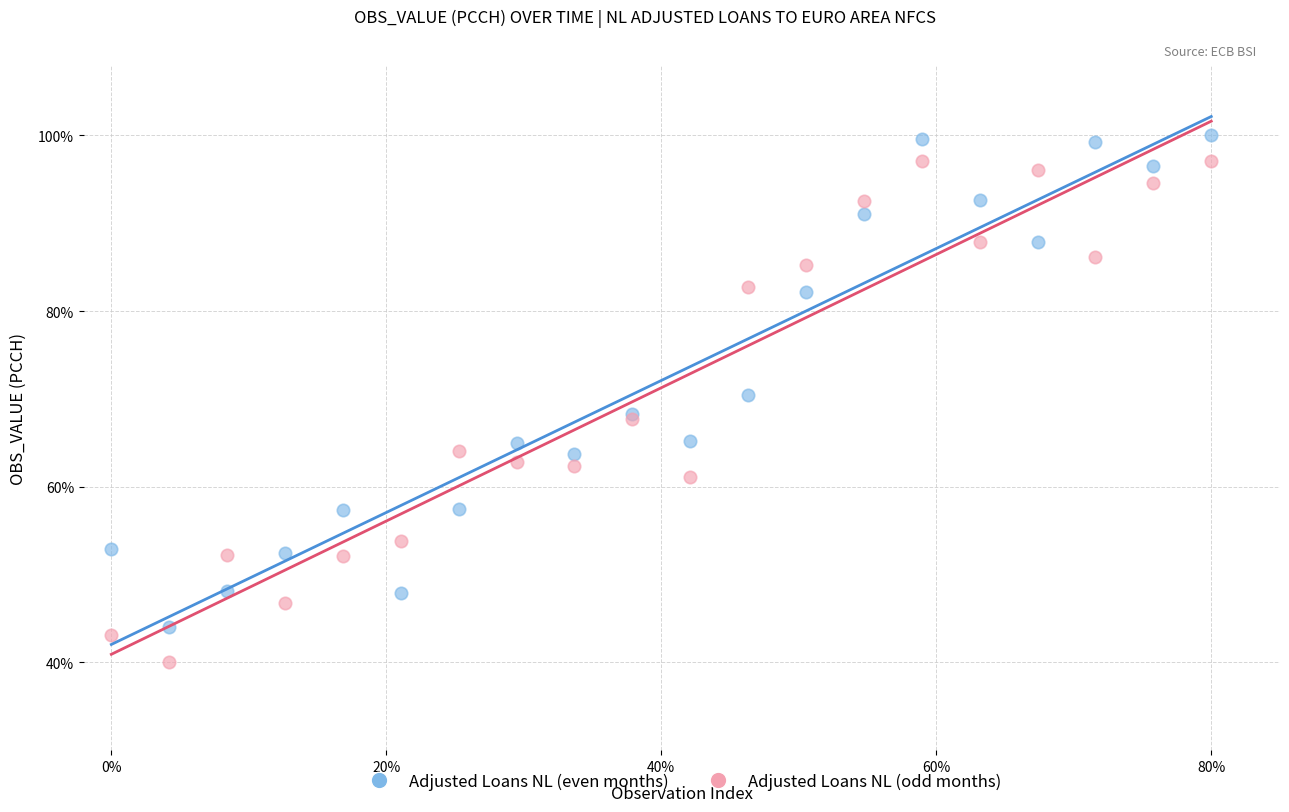

Which series reaches the maximum Y coordinate?

Adjusted Loans NL (even months)